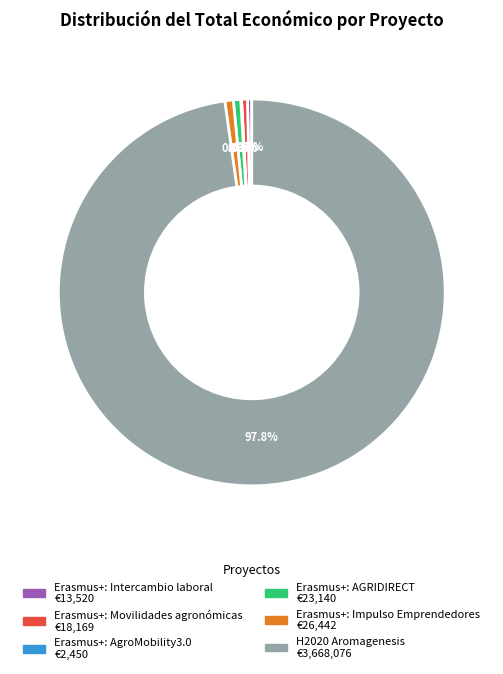

What is the largest slice in the pie chart?

H2020 Aromagenesis